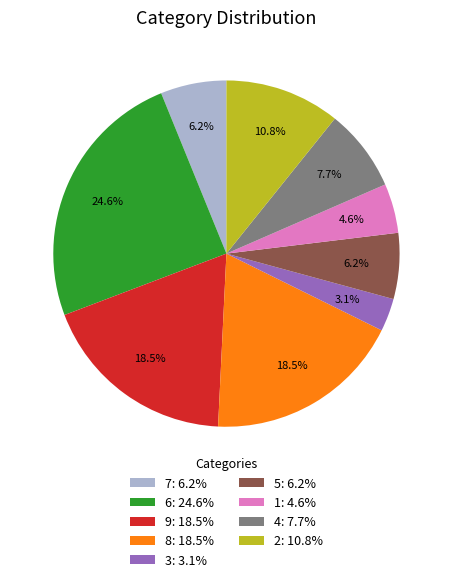

Which slice is the smallest?

3: 3.1%